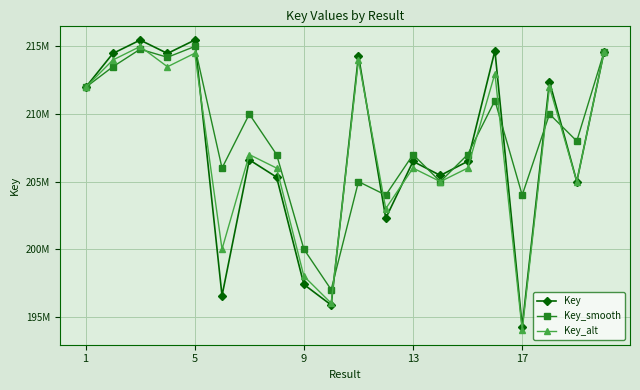

What are all the series names shown in the legend?

Key, Key_smooth, Key_alt